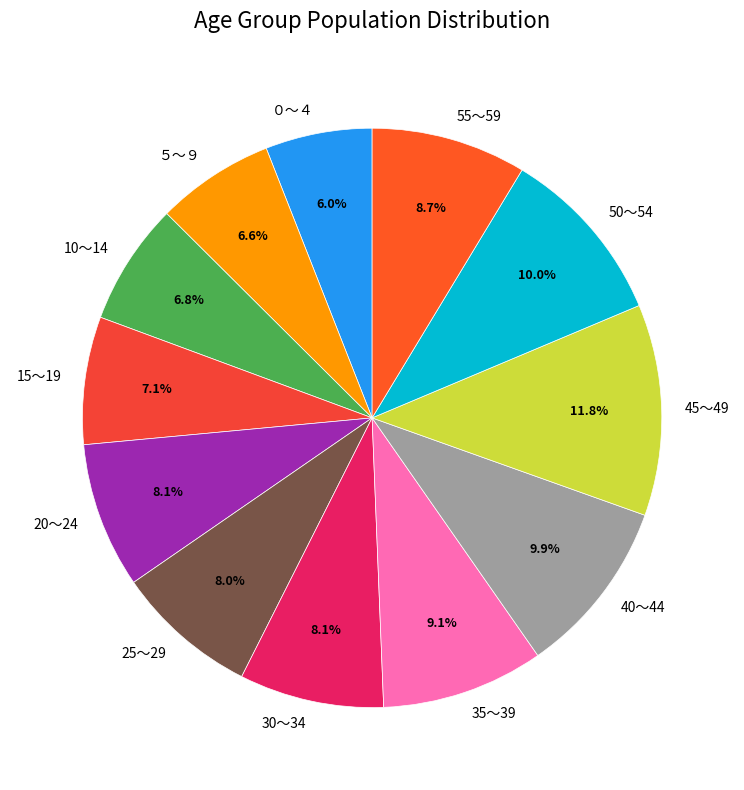

True or false: 40～44 accounts for 15% of the total.

False